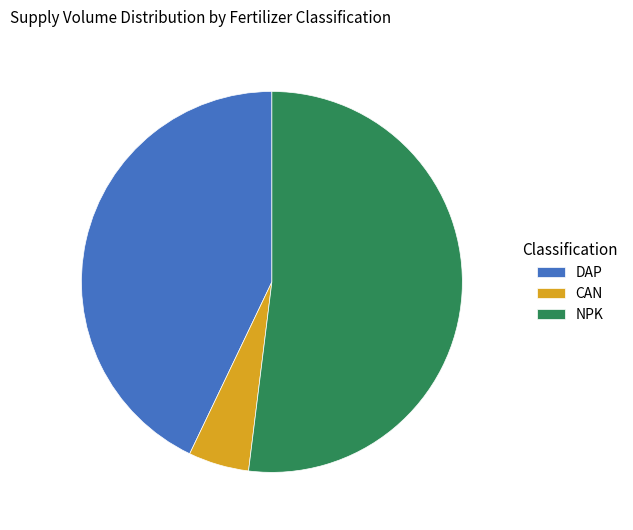

How many slices are in this pie chart?

3